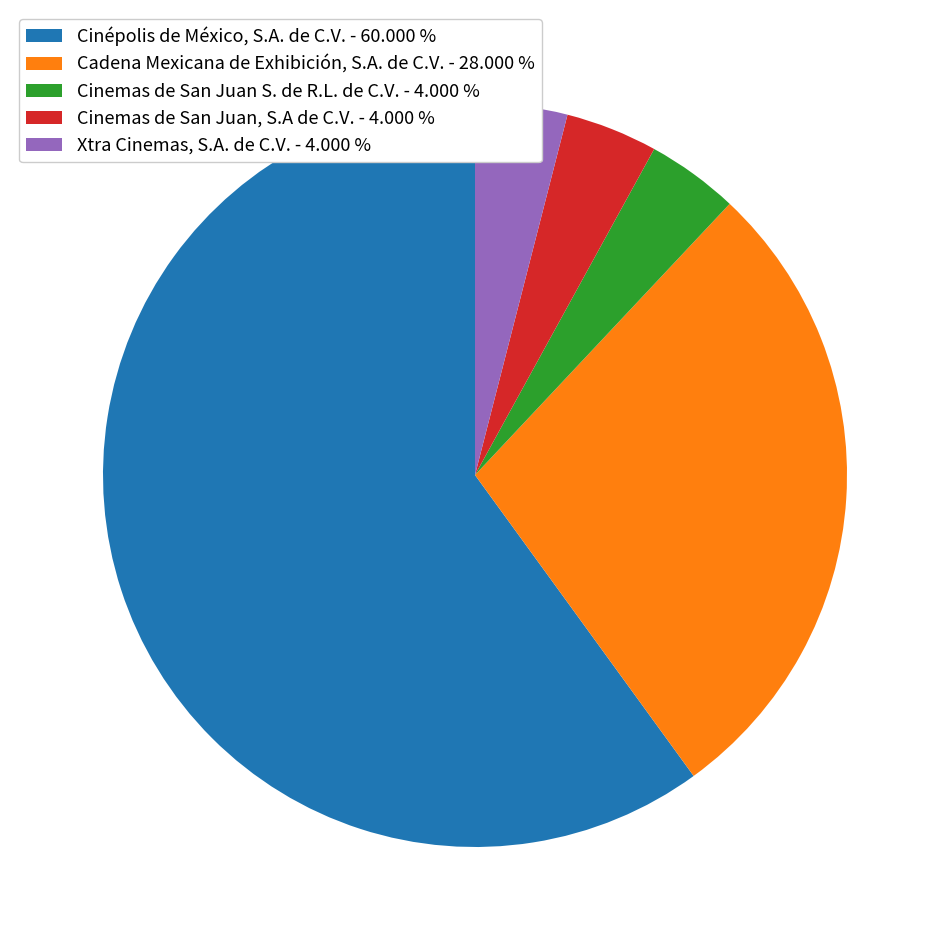

Do Cinemas de San Juan, S.A de C.V. - 4.000 % and Xtra Cinemas, S.A. de C.V. - 4.000 % together represent more than half of the pie?

No